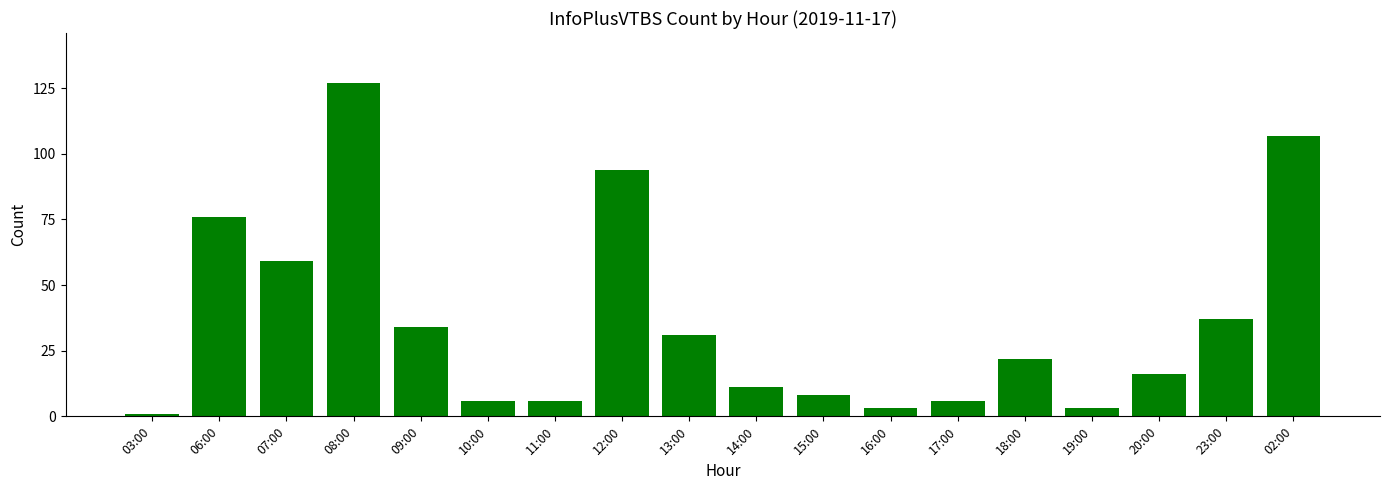

Reading right to left, what are all the values shown in this chart?

02:00=107	23:00=37	20:00=16	19:00=3	18:00=22	17:00=6	16:00=3	15:00=8	14:00=11	13:00=31	12:00=94	11:00=6	10:00=6	09:00=34	08:00=127	07:00=59	06:00=76	03:00=1